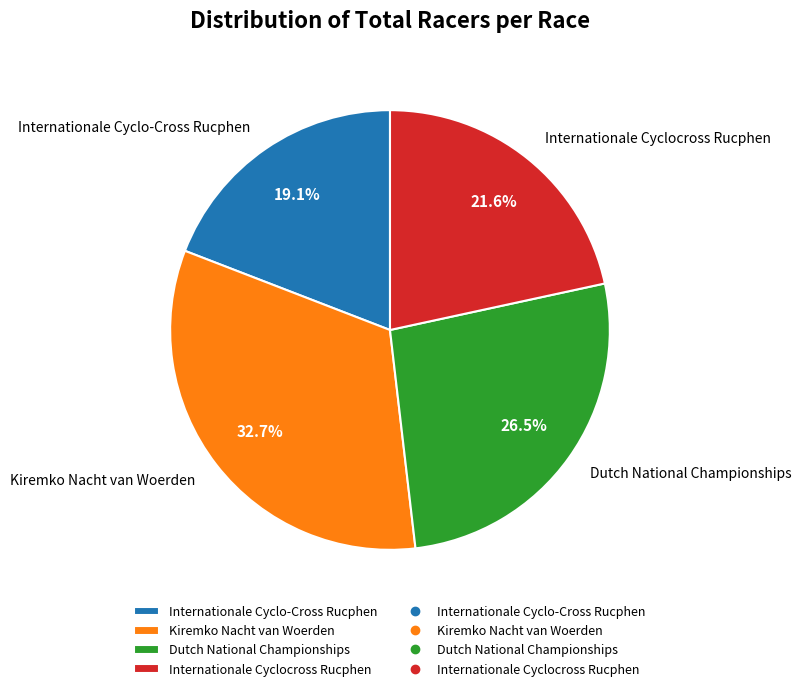

How many slices are in this pie chart?

4